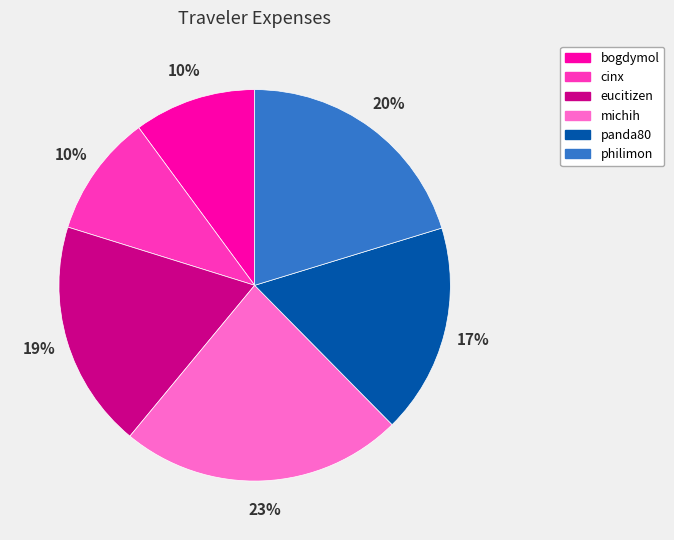

Is there any slice that represents more than half of the pie?

No